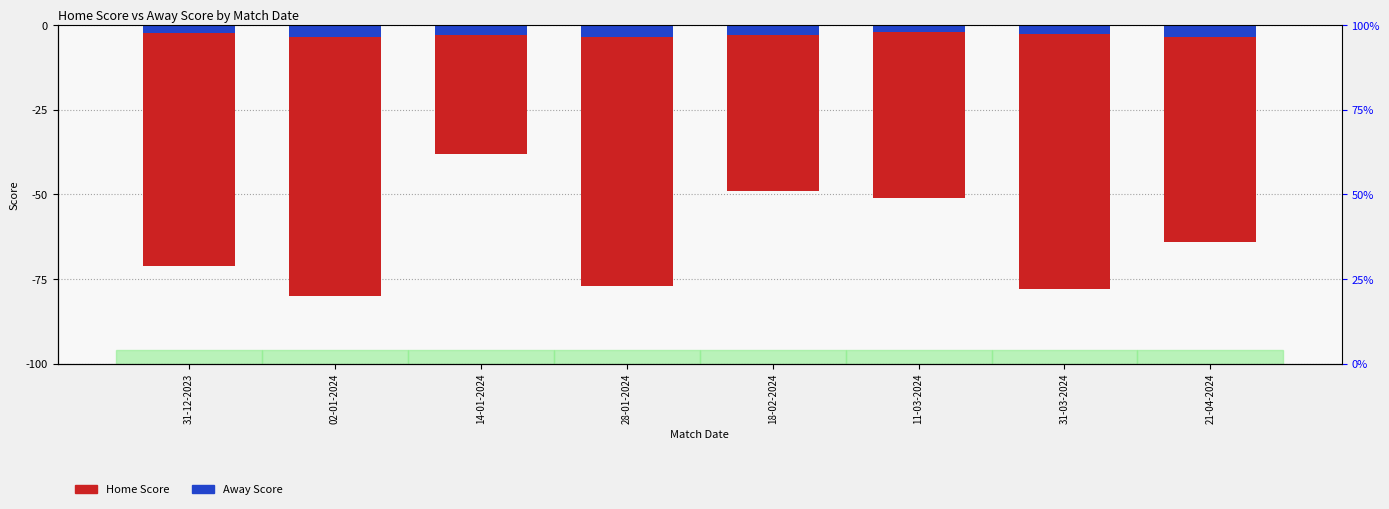

At how many categories does at least one series exceed -5?

8